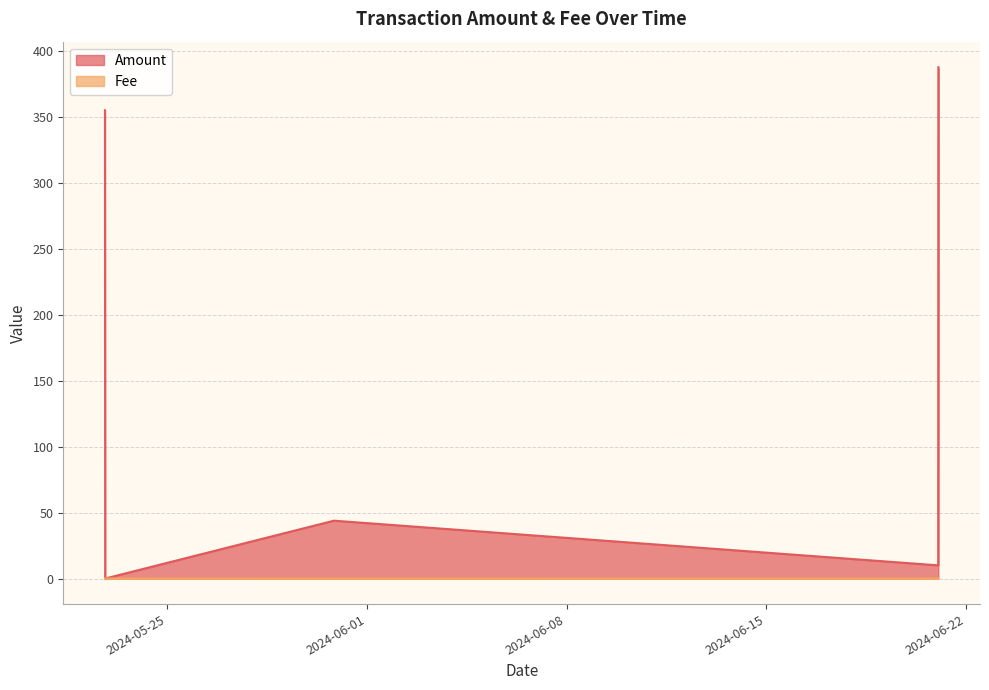

What is the difference between the Amount values at 2024-06-21 00:42:00 and 2024-05-22 19:36:00?

345.3